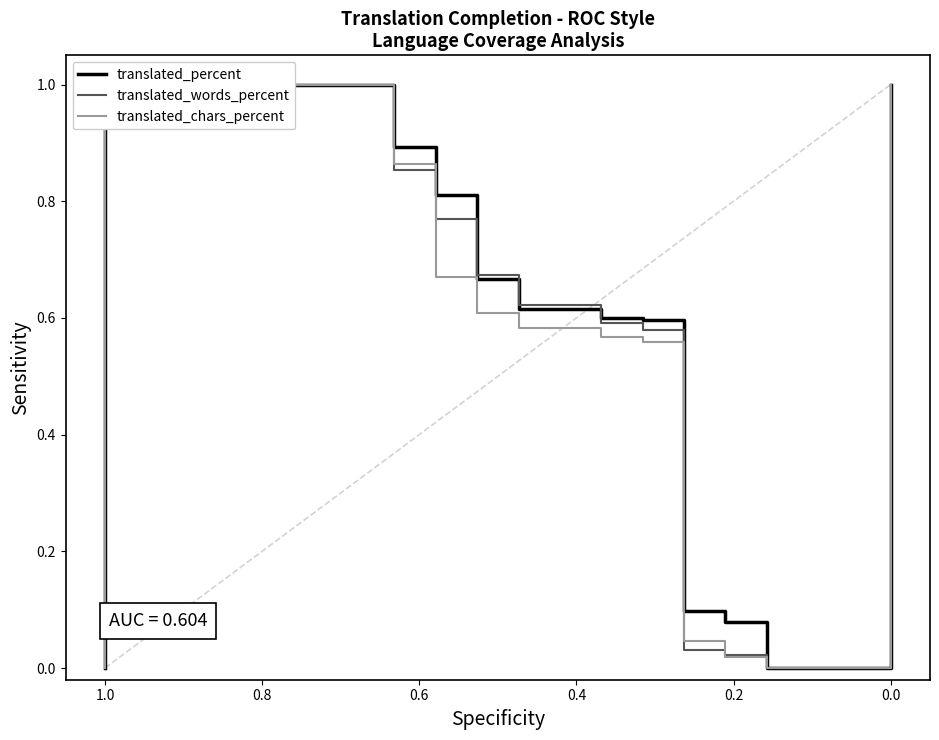

What position from the right is 0.0?

17